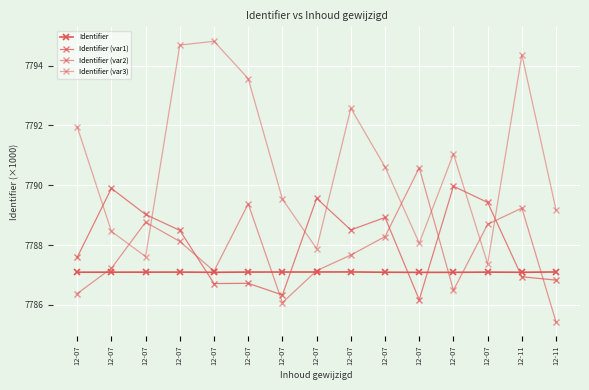

Which series ends up on top after the final intersection of Identifier and Identifier (var2)?

Identifier